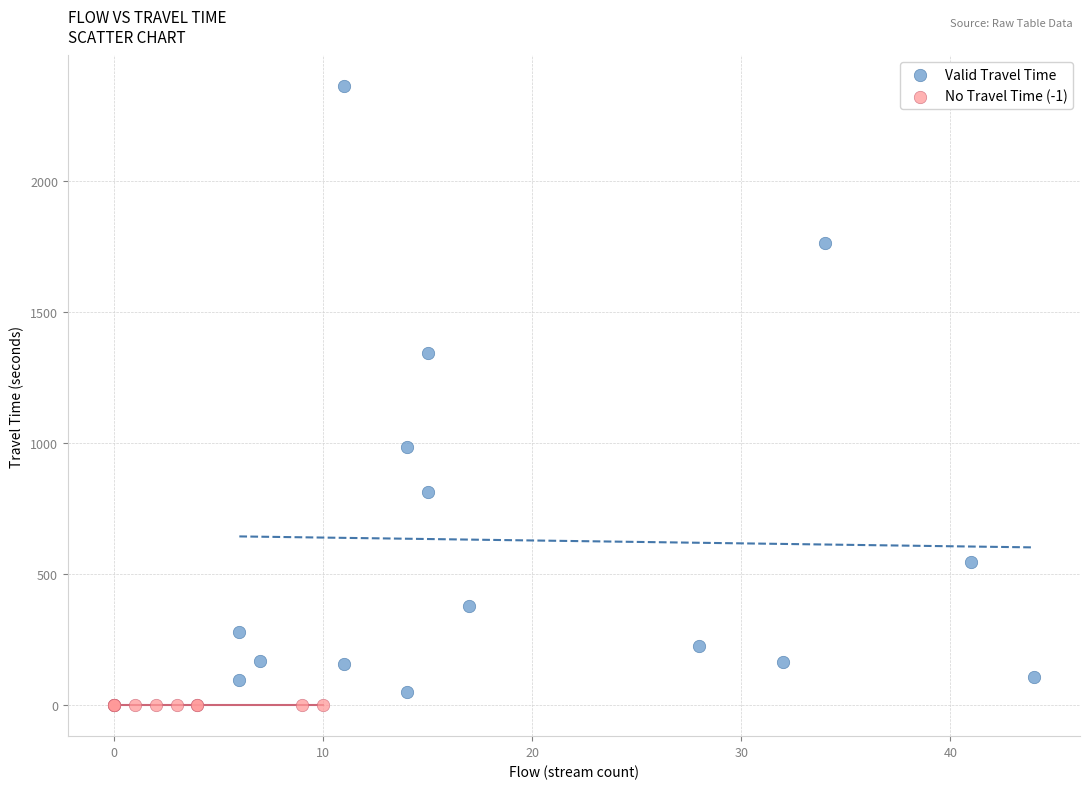

What are all the series names shown in the legend?

Valid Travel Time, No Travel Time (-1)